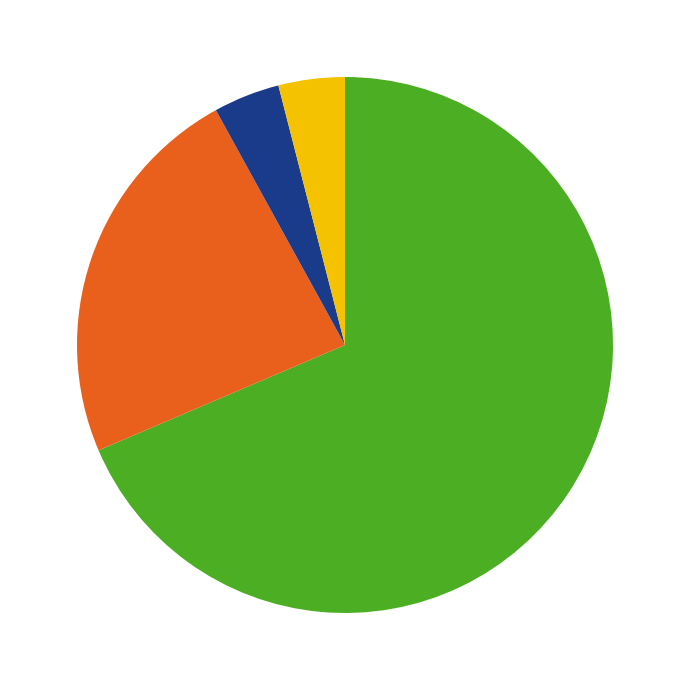

Is there a majority slice in this chart?

Yes